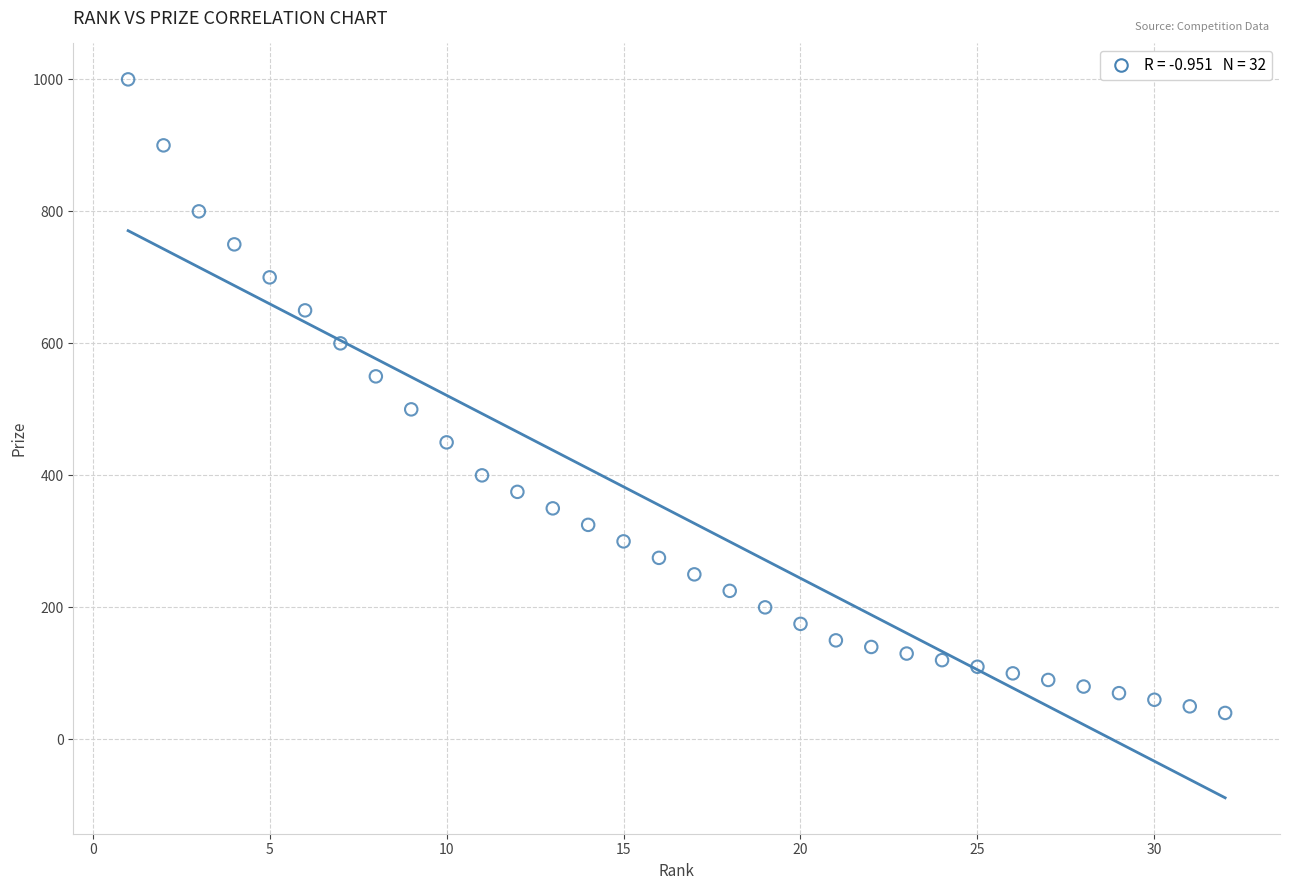

What is the range of Y values (max minus min)?

960